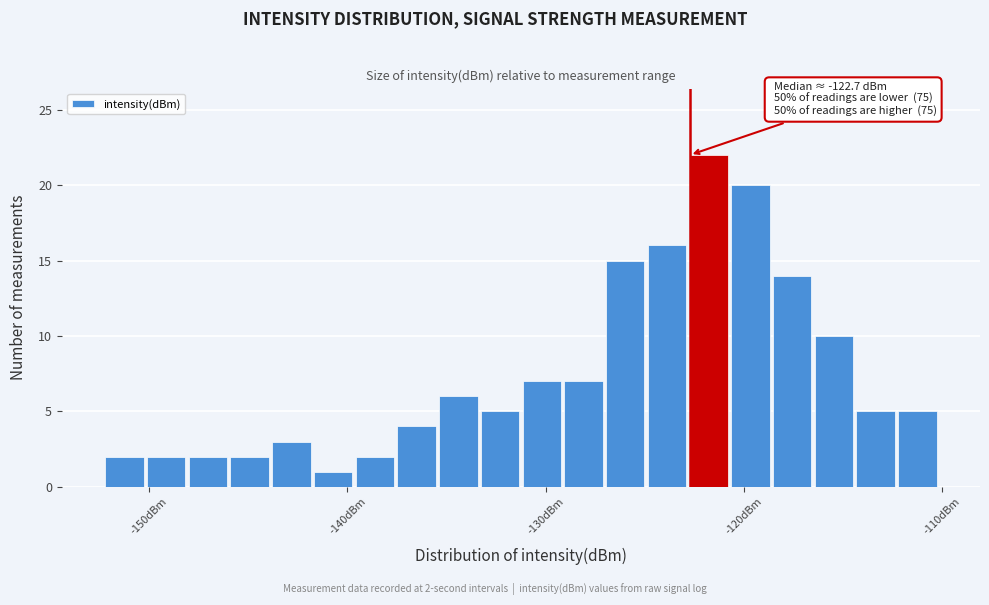

Around what value on the x-axis is the tallest bar? Give the approximate position of its centre, as read against the axis.

-122